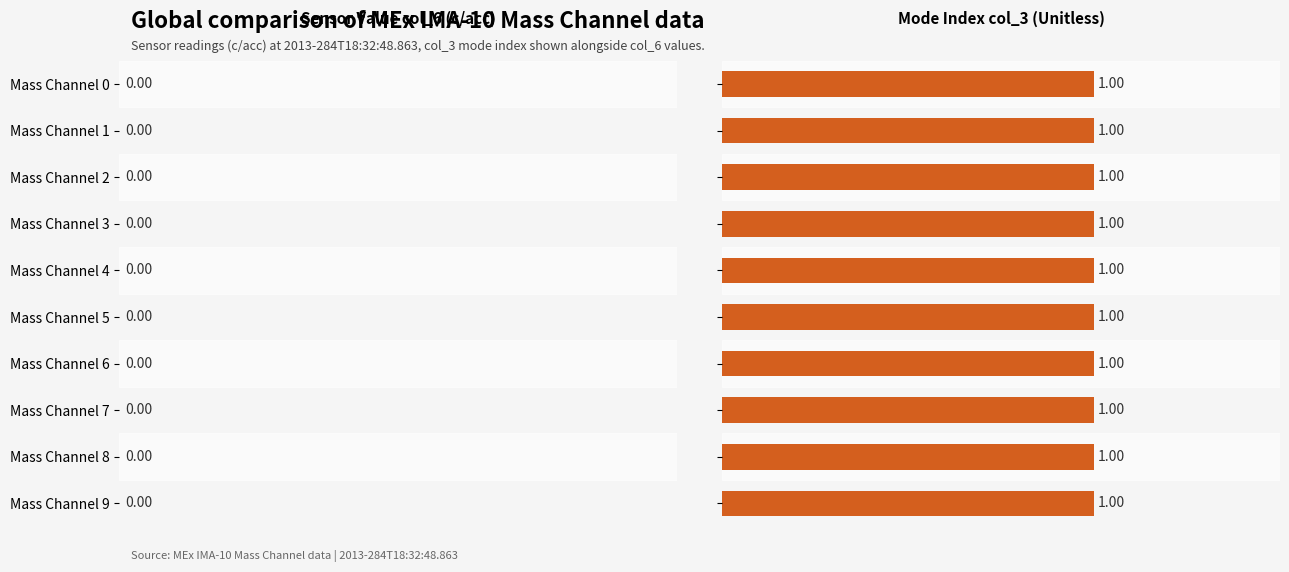

What is the lowest value of the Mode Index (col_3) series?

1